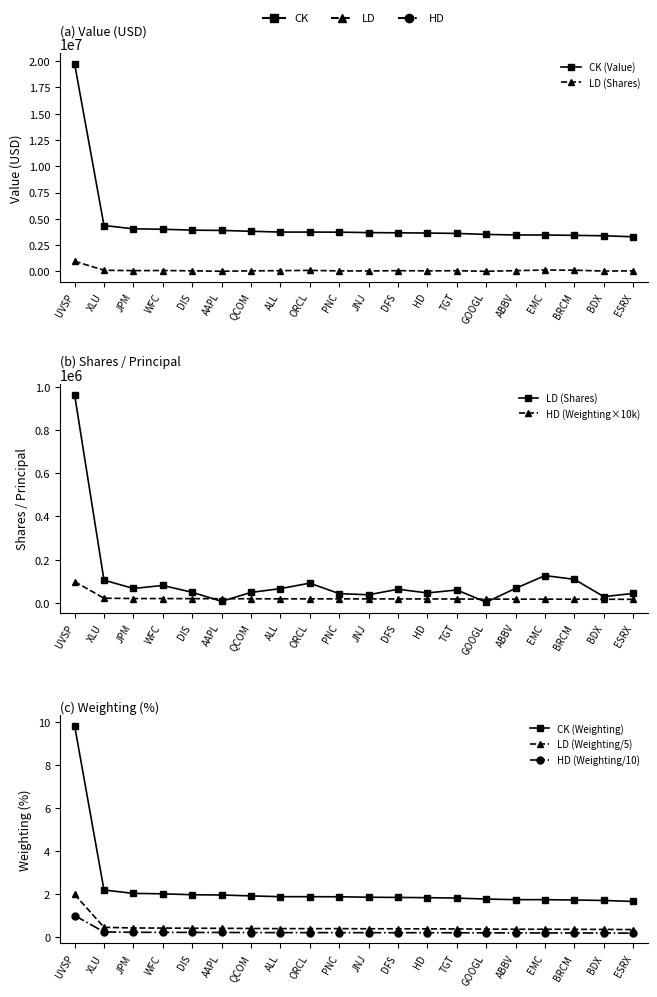

What are all the series names shown in the legend?

CK (Value), LD (Shares), HD (Weighting×10k), CK (Weighting), LD (Weighting/5), HD (Weighting/10)